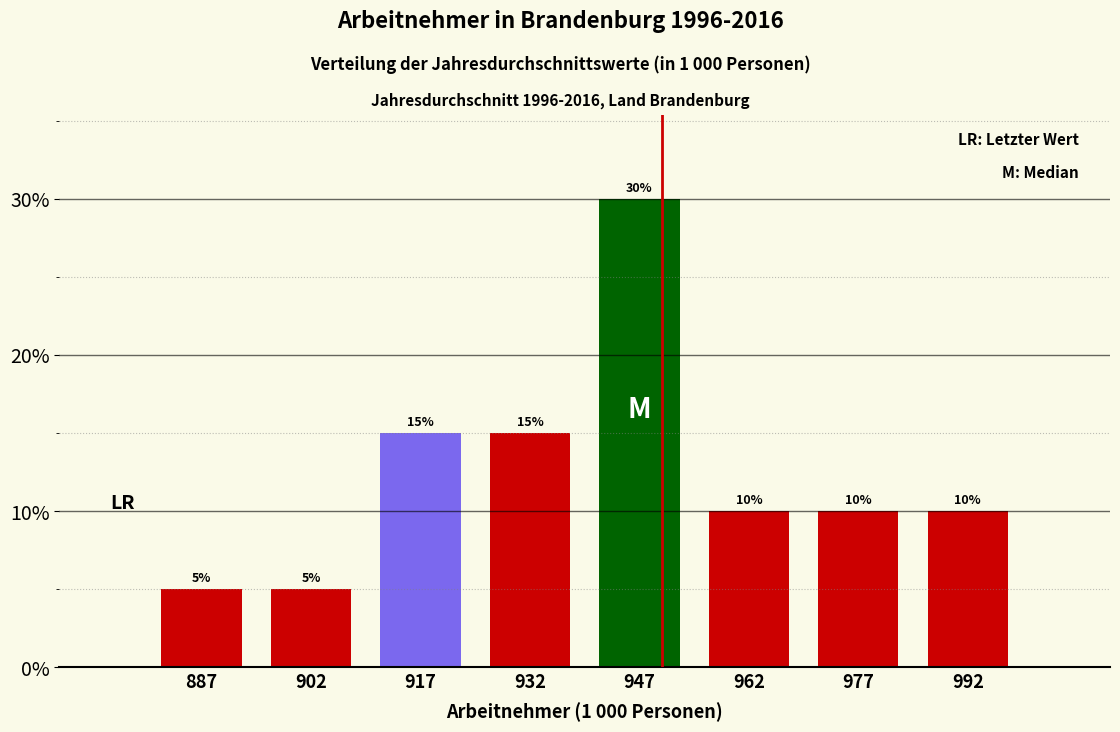

Reading left to right, transcribe this chart: for each bar, give the range it covers on the x-axis and its height. The bar edges are not printed on the chart, so give them approximately, as read against the axis.

880 to 895: 5
895 to 910: 5
910 to 925: 15
925 to 940: 15
940 to 955: 30
955 to 970: 10
970 to 985: 10
985 to 1000: 10